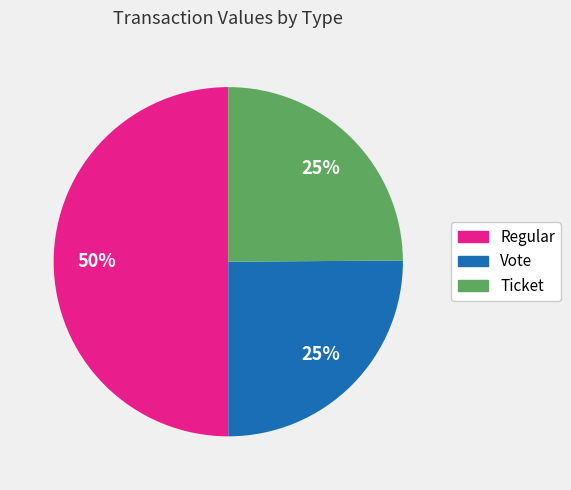

To the nearest percent, what is the difference between the largest and smallest slice percentages?

25%